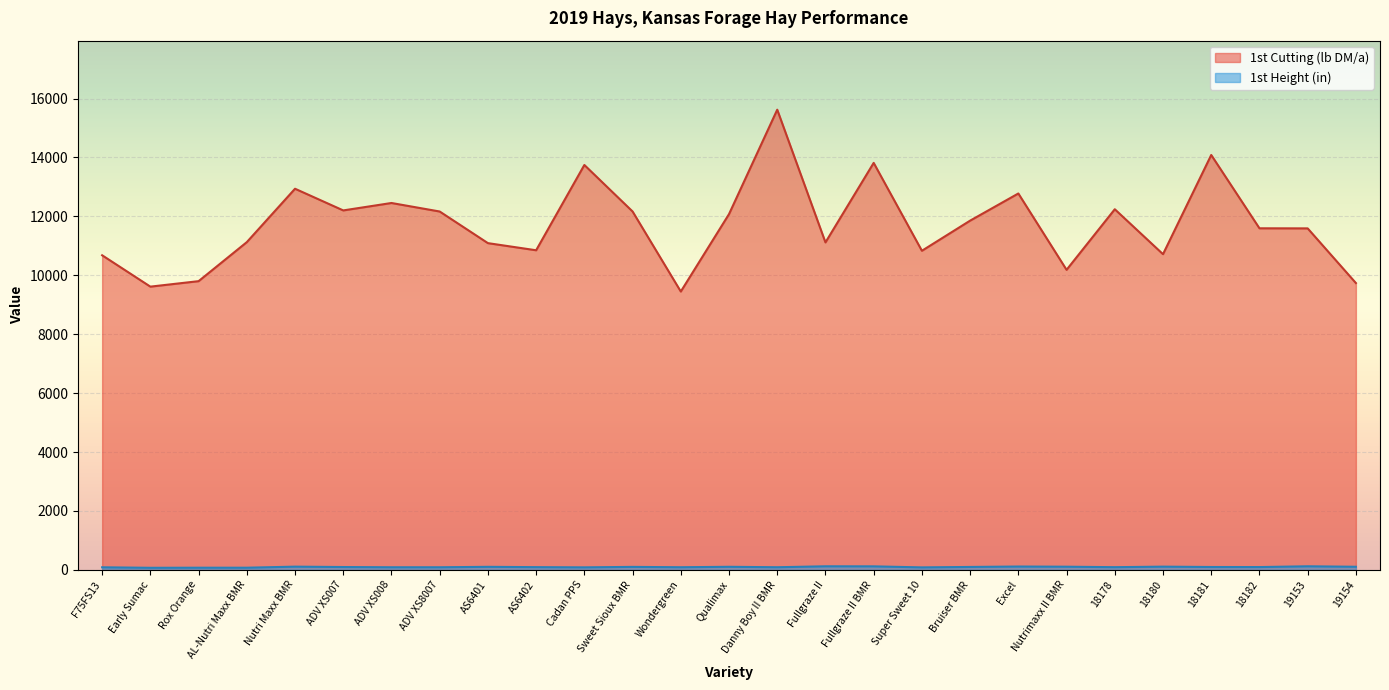

Between Sweet Sioux BMR and Fullgraze II, which series saw the biggest shift?

1st Cutting (lb DM/a)